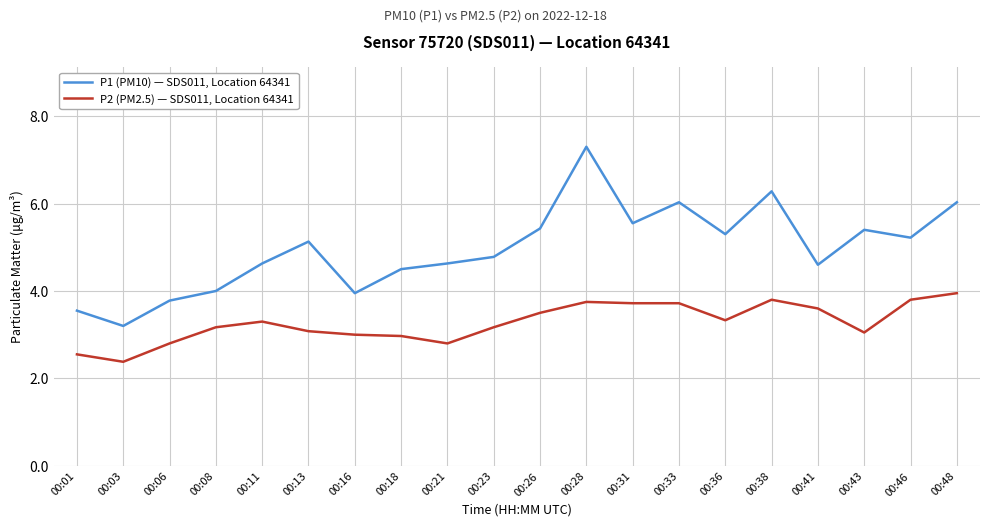

Does the chart display data point markers on the line(s)?

No